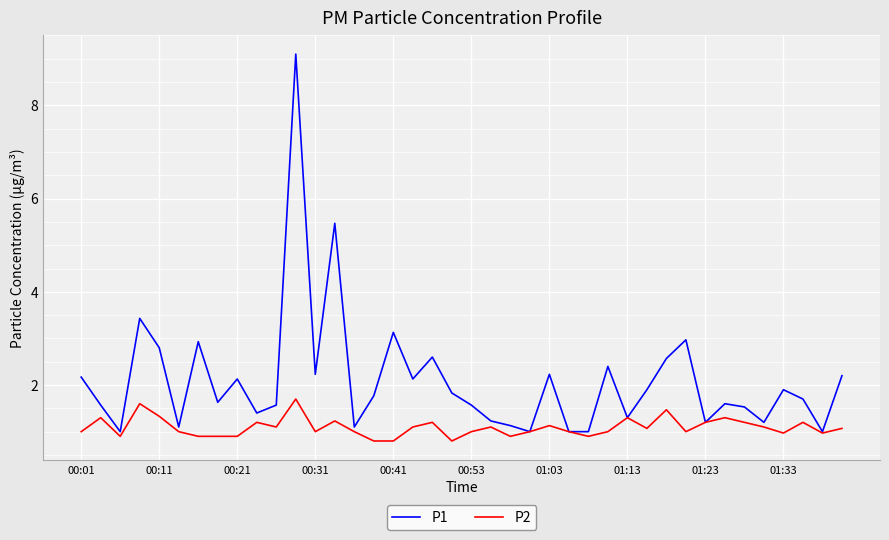

Which series has the largest total across all categories?

P1